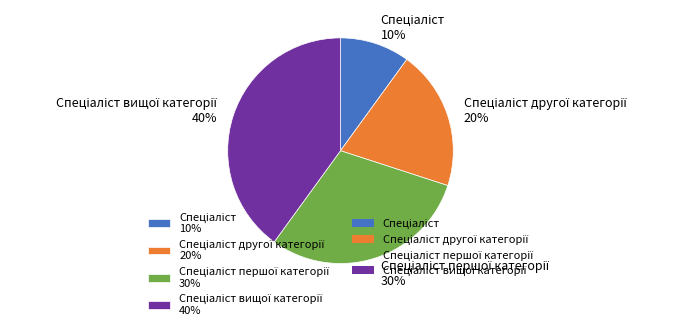

To the nearest percent, what is the difference between the largest and smallest slice percentages?

30%